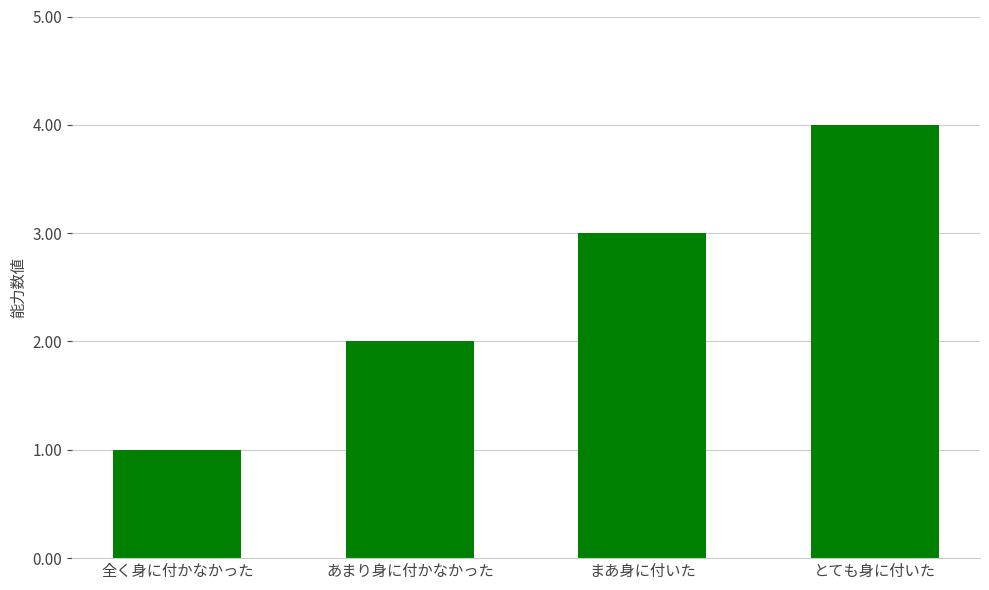

Which has a higher value, あまり身に付かなかった or 全く身に付かなかった?

あまり身に付かなかった